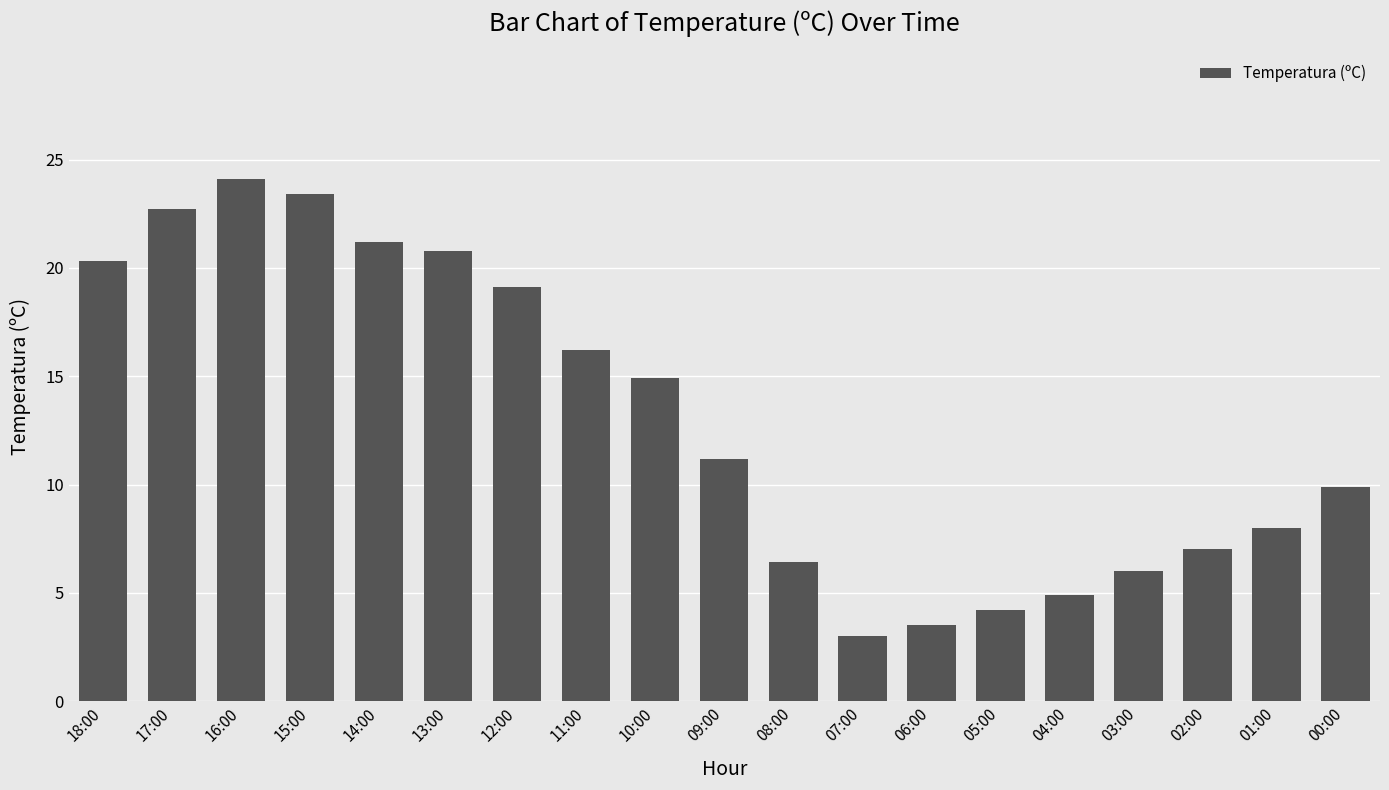

Rank the categories by value from lowest to highest.

07:00, 06:00, 05:00, 04:00, 03:00, 08:00, 02:00, 01:00, 00:00, 09:00, 10:00, 11:00, 12:00, 18:00, 13:00, 14:00, 17:00, 15:00, 16:00